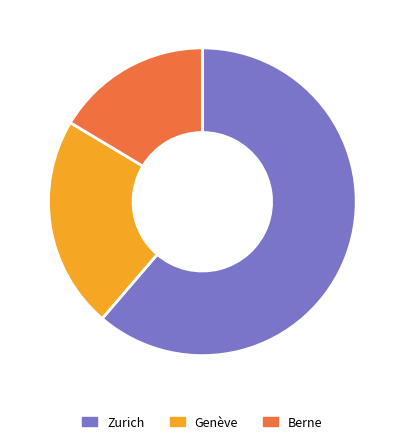

Does any single category account for the majority?

Yes